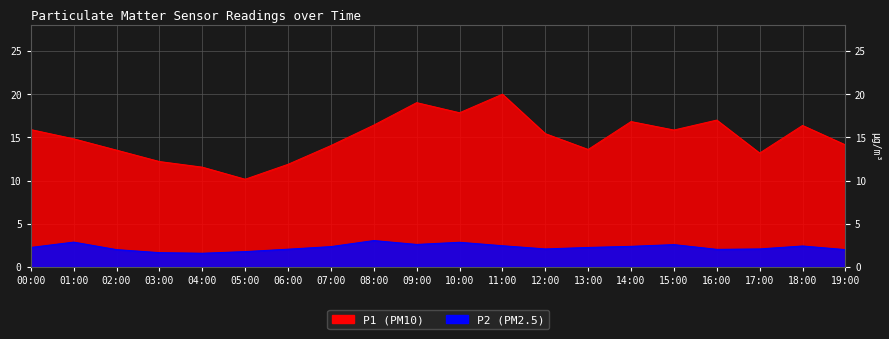

Which series changed the most between 05:00 and 09:00?

P1